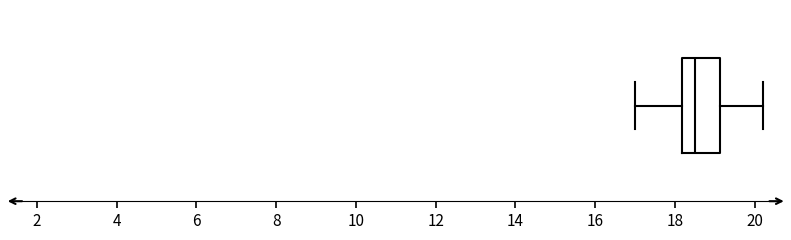

Where is the right edge of the box on the x-axis? The values are not printed on the chart, so give them approximately, as read against the axis.

19.2